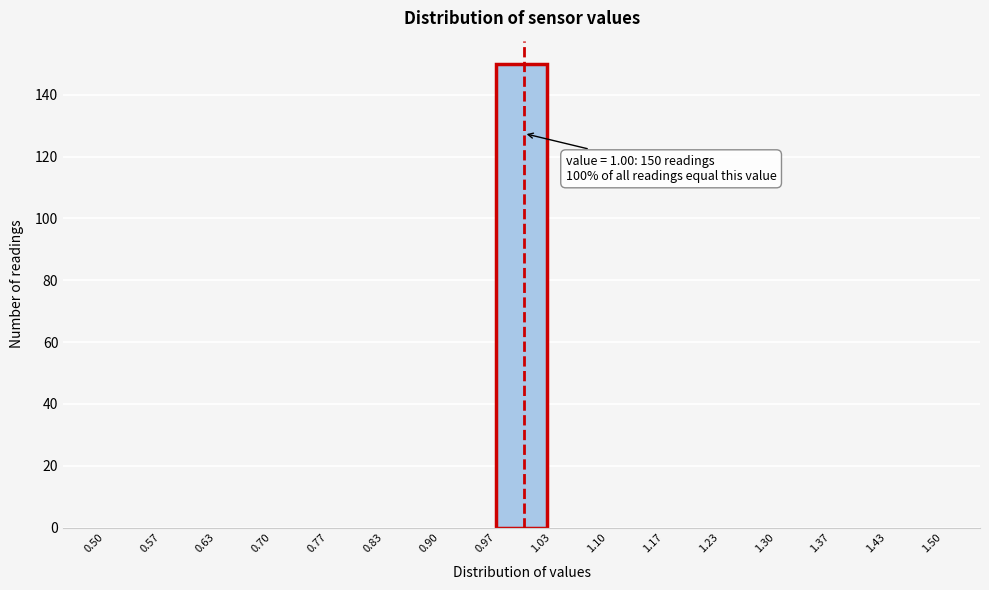

Which range on the x-axis has the tallest bar?

0.97 to 1.03